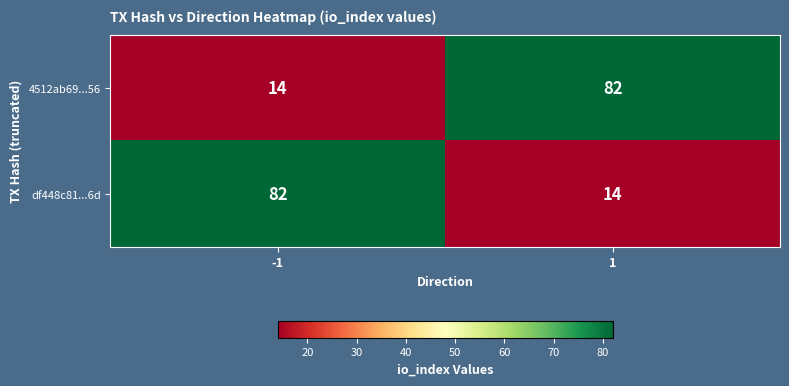

What is the greatest value displayed?

82